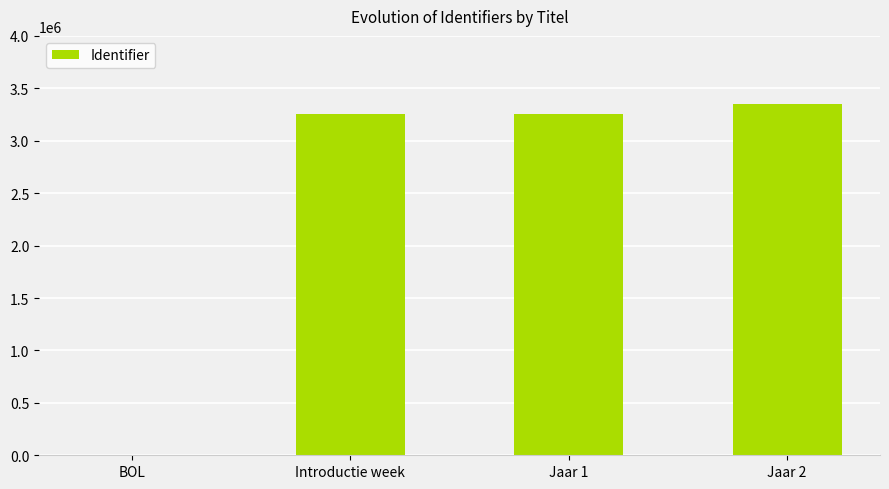

What is the maximum value shown in the chart?

3354494